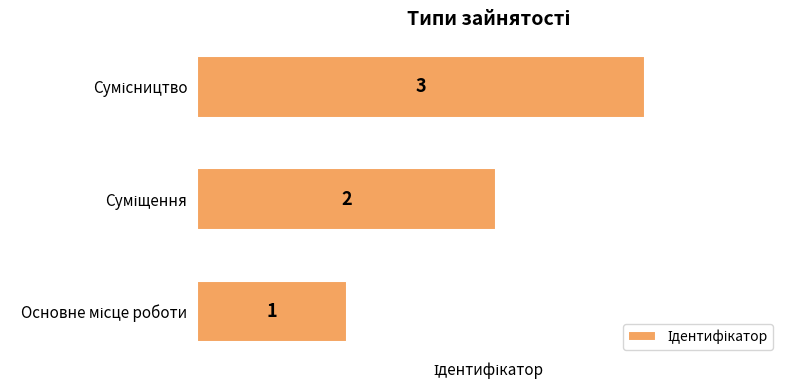

What is the difference between the second highest and minimum values?

1